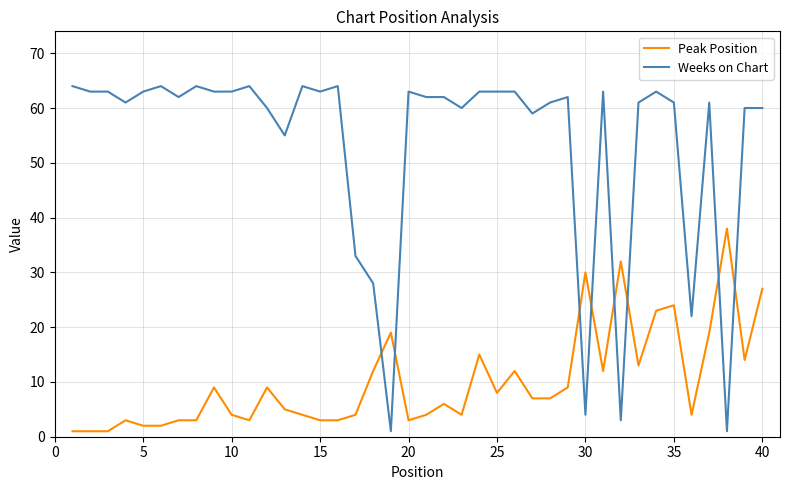

True or false: Peak Position and Weeks on Chart cross at least once.

True